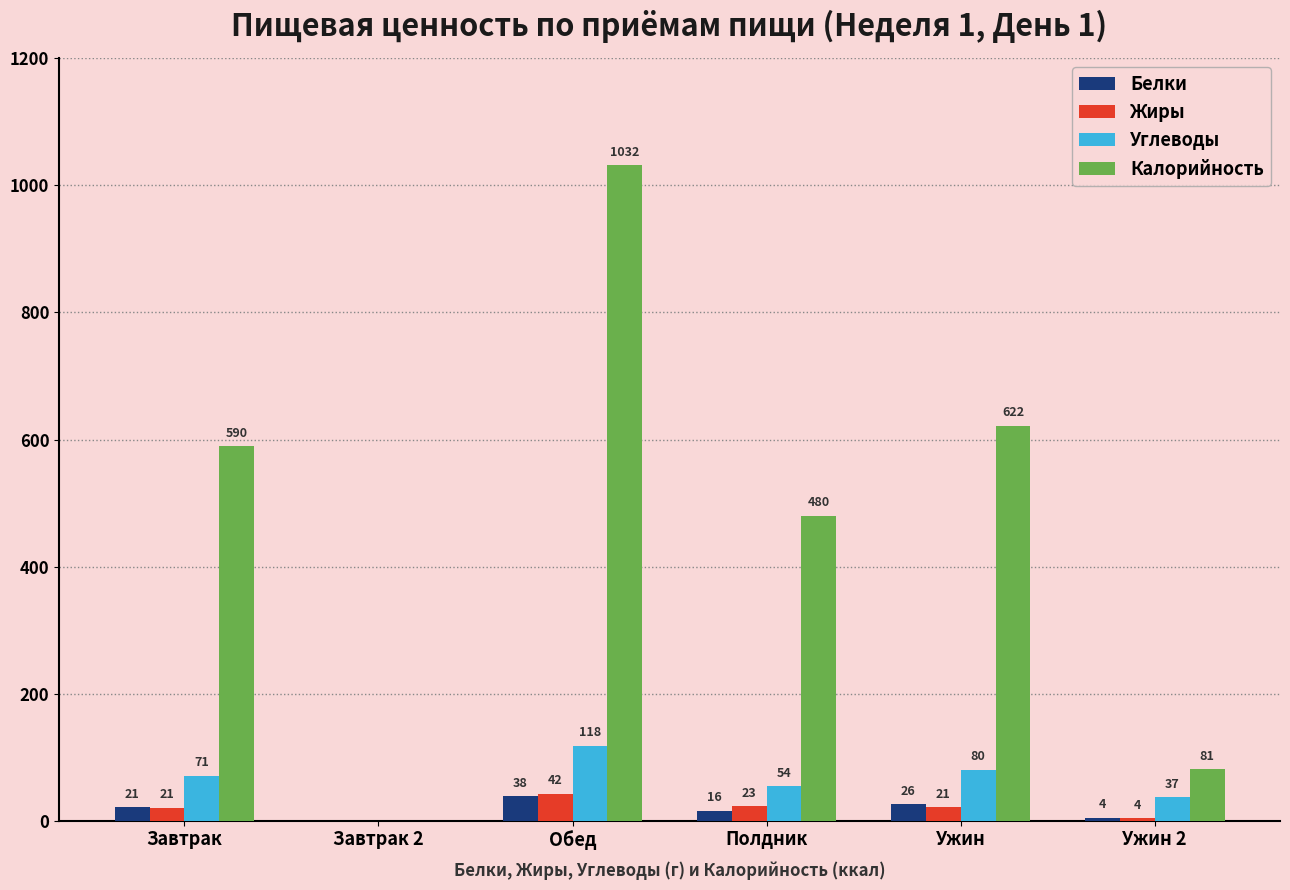

What is the label of the 2nd bar from the left?

Завтрак 2